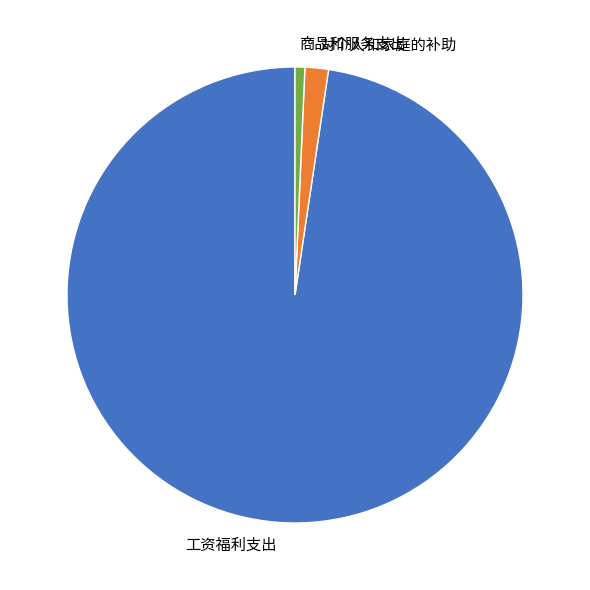

The 对个人和家庭的补助 slice represents 2% of the pie. True or false?

True